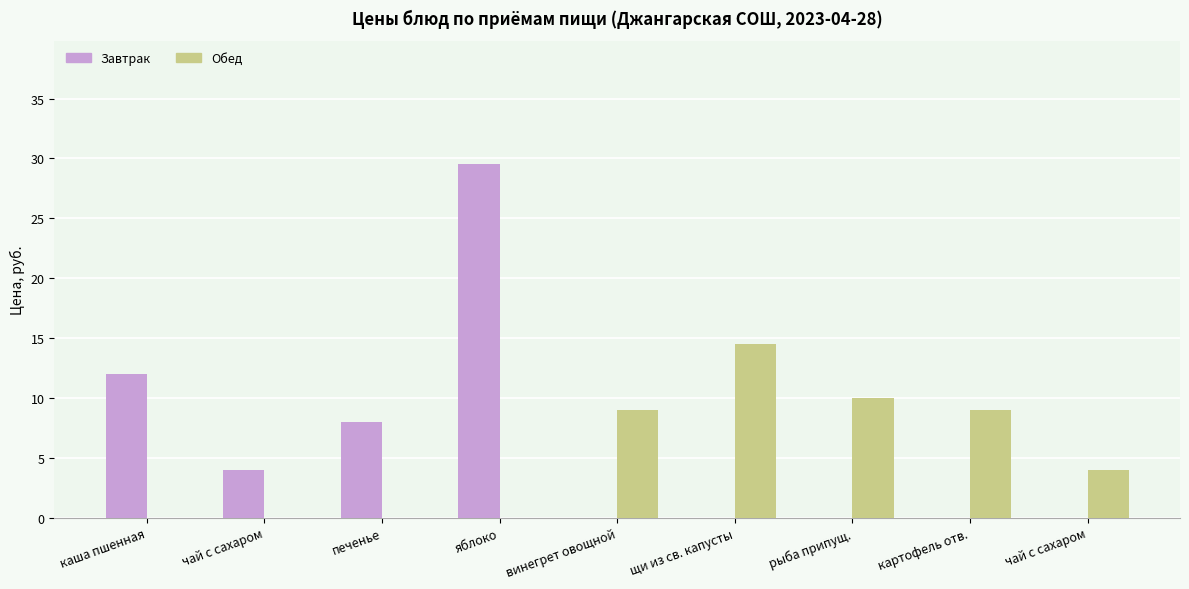

How many groups of bars are there?

9